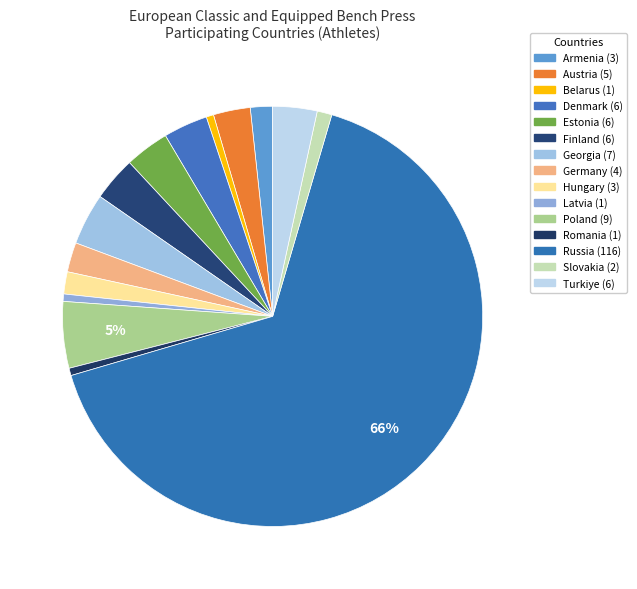

To the nearest percent, what is the difference between the largest and smallest slice percentages?

65%